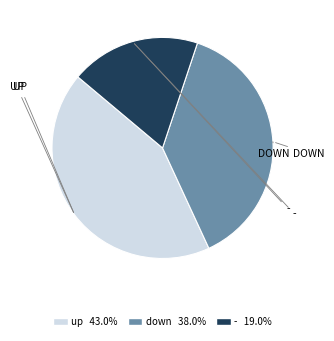

What is the ratio of the value at up to the value at down?

1.1